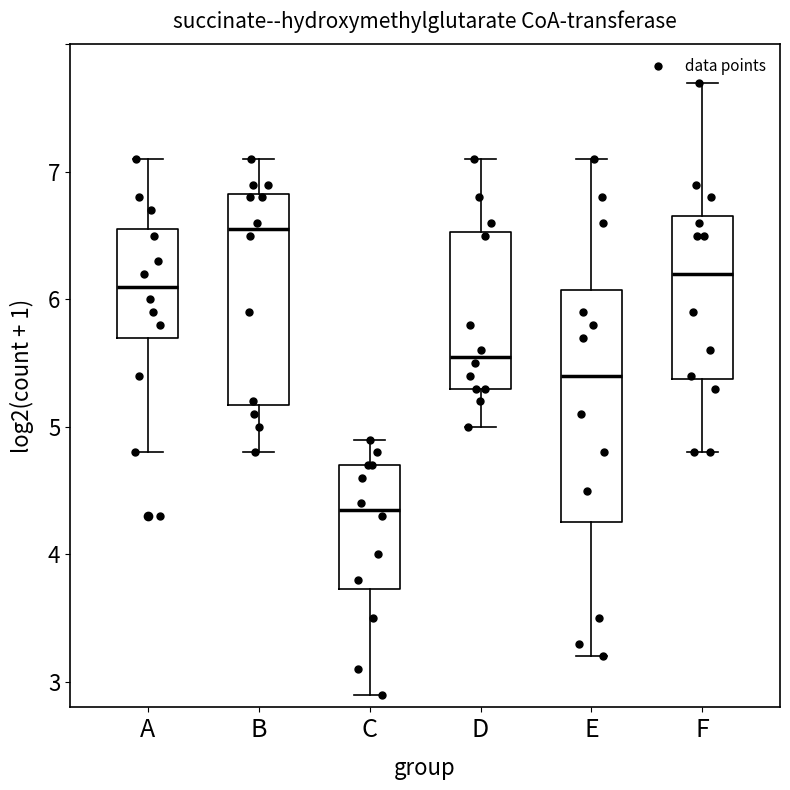

Reading left to right, read every box against the y-axis: the position of its median line, the range the box covers, and the ends of its whiskers. The values are not printed on the chart, so give them approximately, as read against the axis.

A: median 6.1, box 5.7 to 6.6, whiskers 4.8 to 7.1
B: median 6.6, box 5.2 to 6.8, whiskers 4.8 to 7.1
C: median 4.4, box 3.7 to 4.7, whiskers 2.9 to 4.9
D: median 5.6, box 5.3 to 6.5, whiskers 5.0 to 7.1
E: median 5.4, box 4.3 to 6.1, whiskers 3.2 to 7.1
F: median 6.2, box 5.4 to 6.7, whiskers 4.8 to 7.7